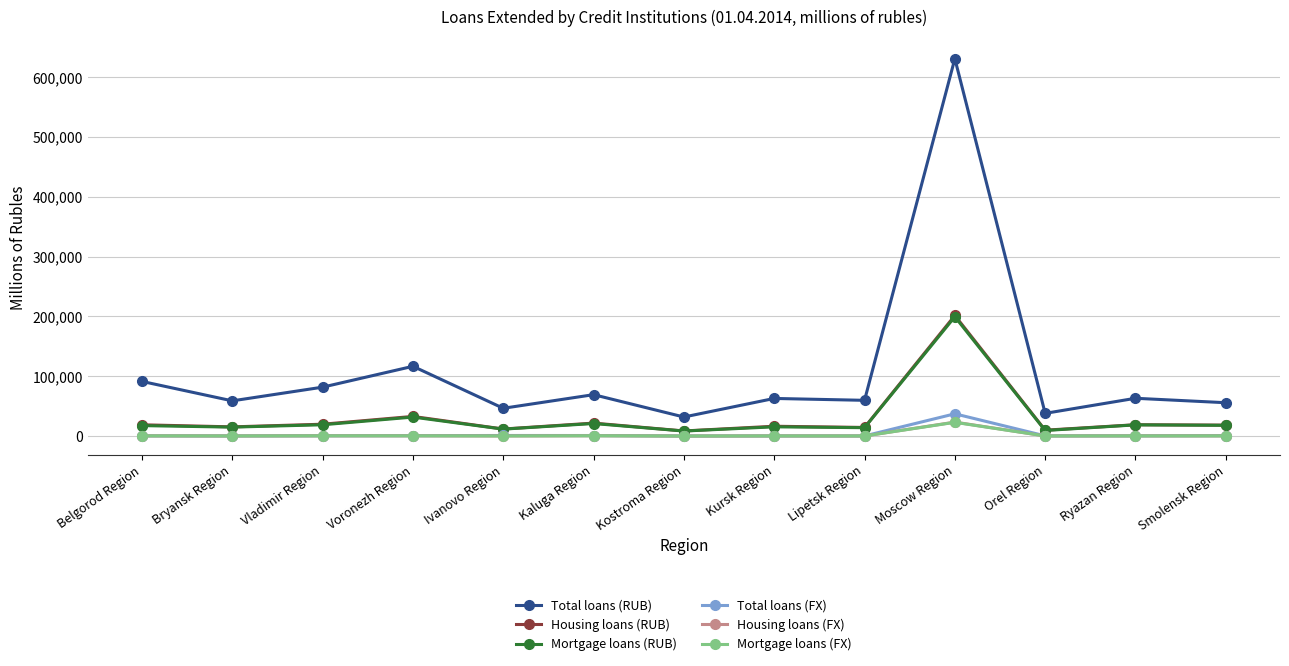

What is the label of the 11th point from the left?

Orel Region